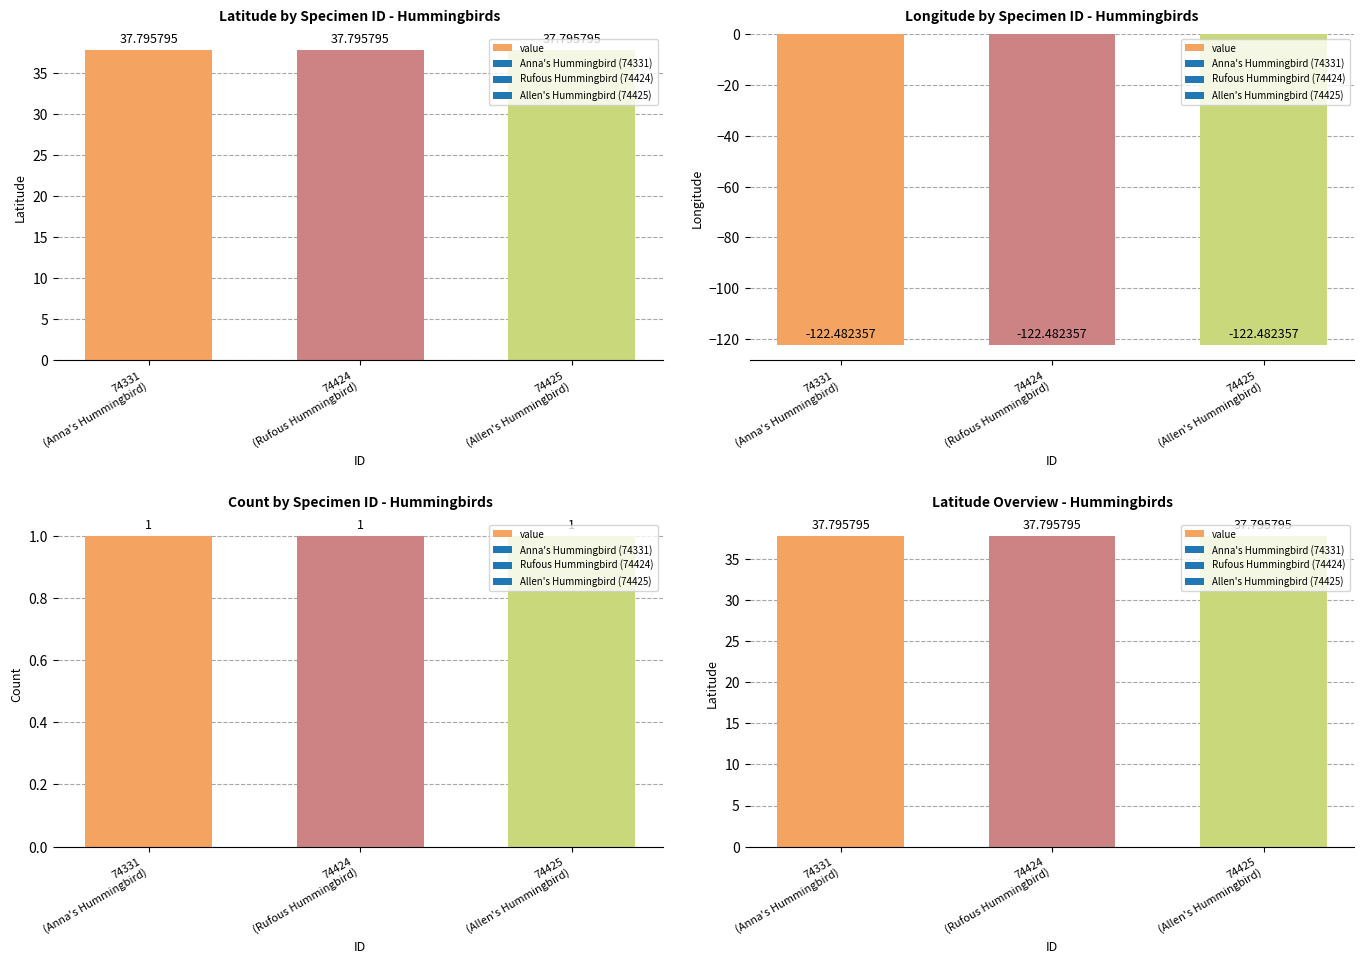

Which series has the largest range (max minus min)?

Latitude